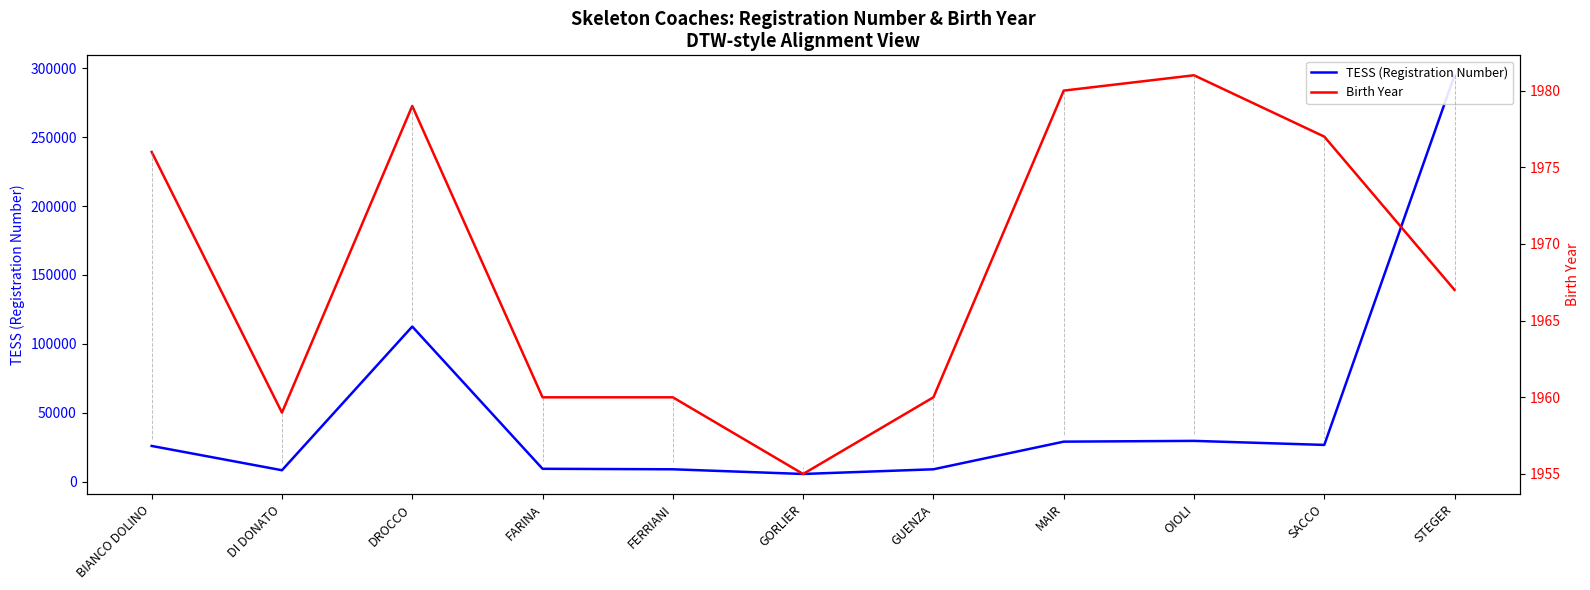

What is the difference between the maximum and minimum values in the TESS (Registration Number) series?

289494